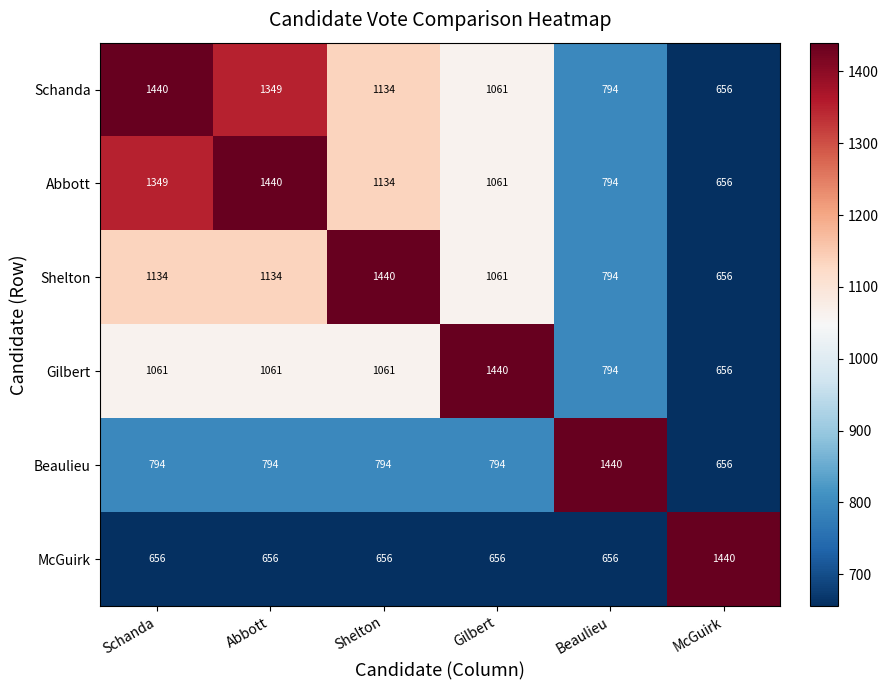

What is the total value across all series at Abbott?

6434